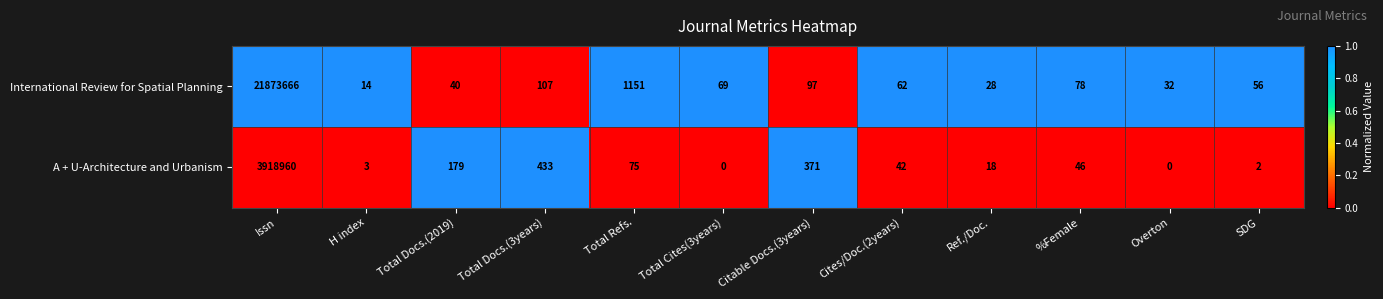

At how many categories does at least one series exceed 0?

12